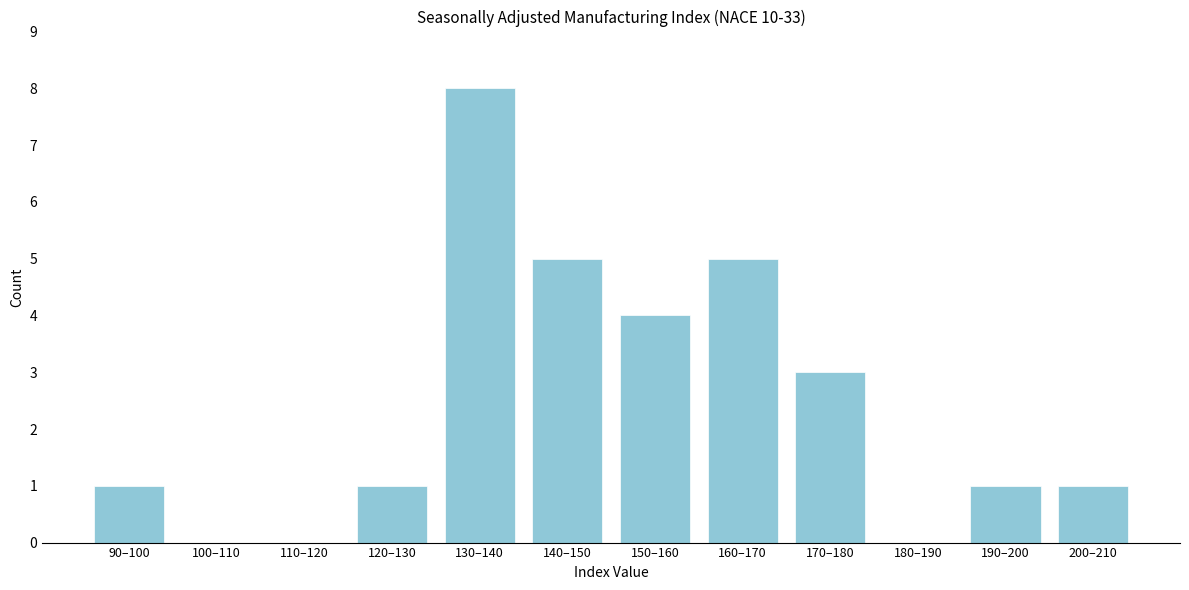

Reading left to right, what are all the values shown in this chart?

90–100=1	100–110=0	110–120=0	120–130=1	130–140=8	140–150=5	150–160=4	160–170=5	170–180=3	180–190=0	190–200=1	200–210=1